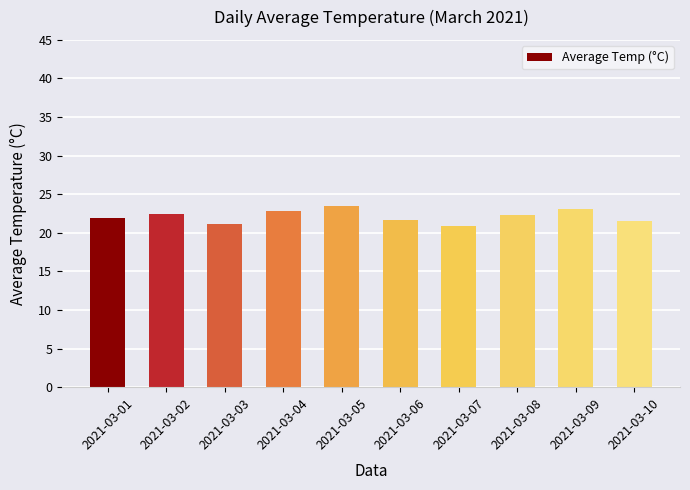

The chart shows a value of 41.4 at 2021-03-09. True or false?

False